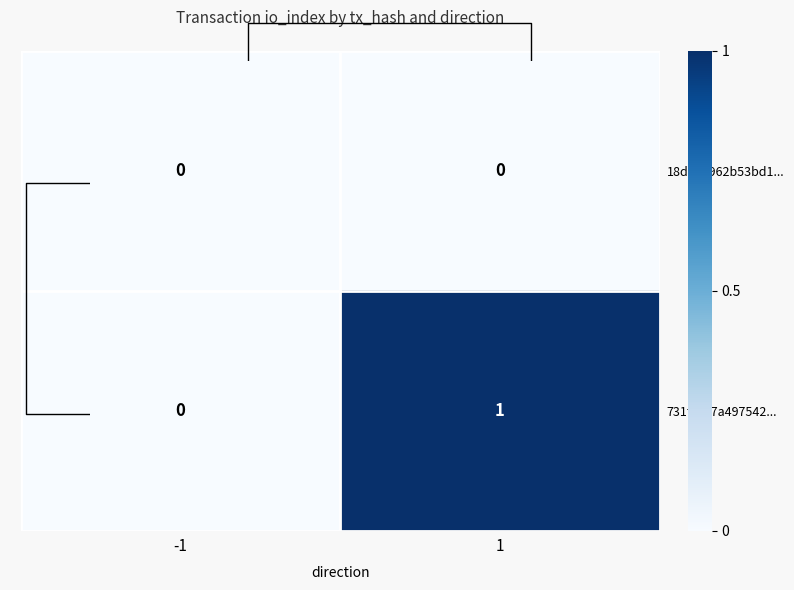

List the series in order of their overall mean, lowest first.

18d894962b53bd1..., 731fc3c7a497542...